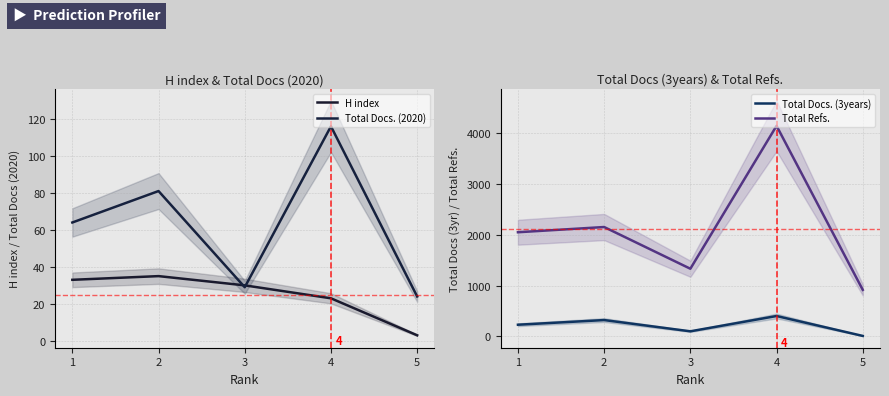

At how many categories does at least one series exceed 503?

5